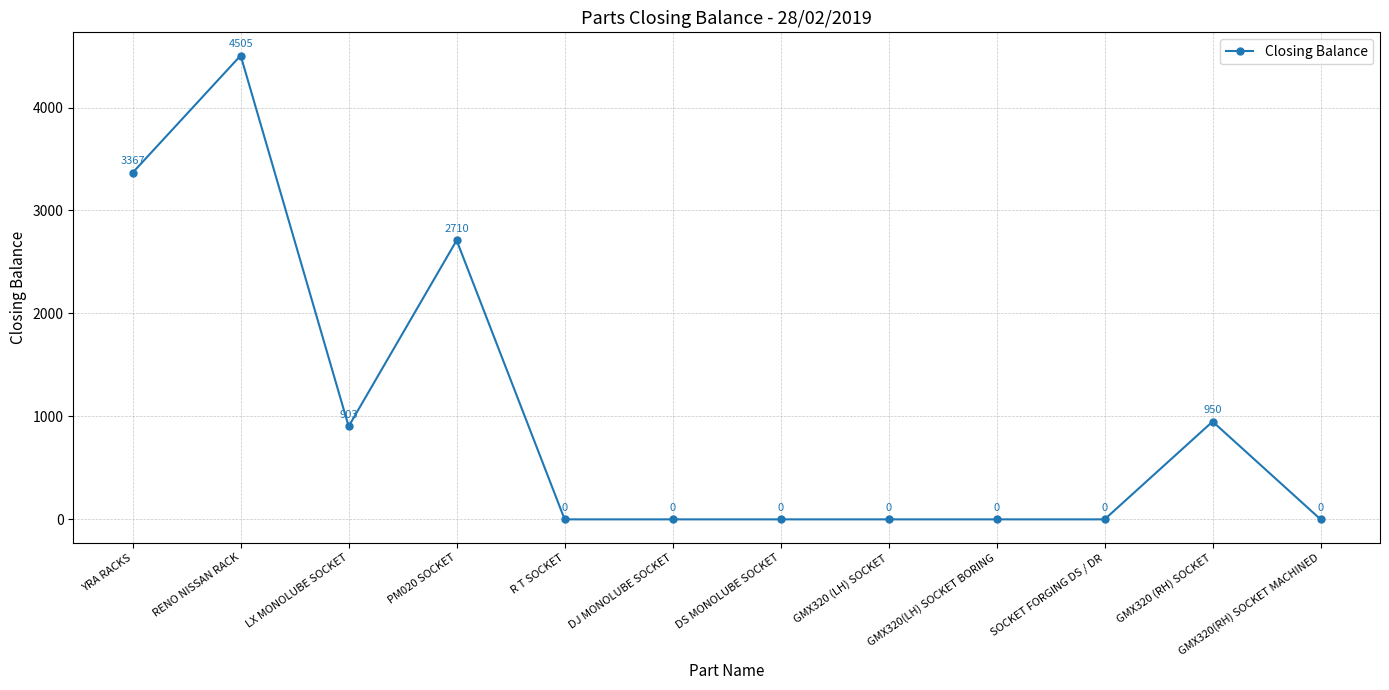

What is the difference between the maximum and minimum values?

4505